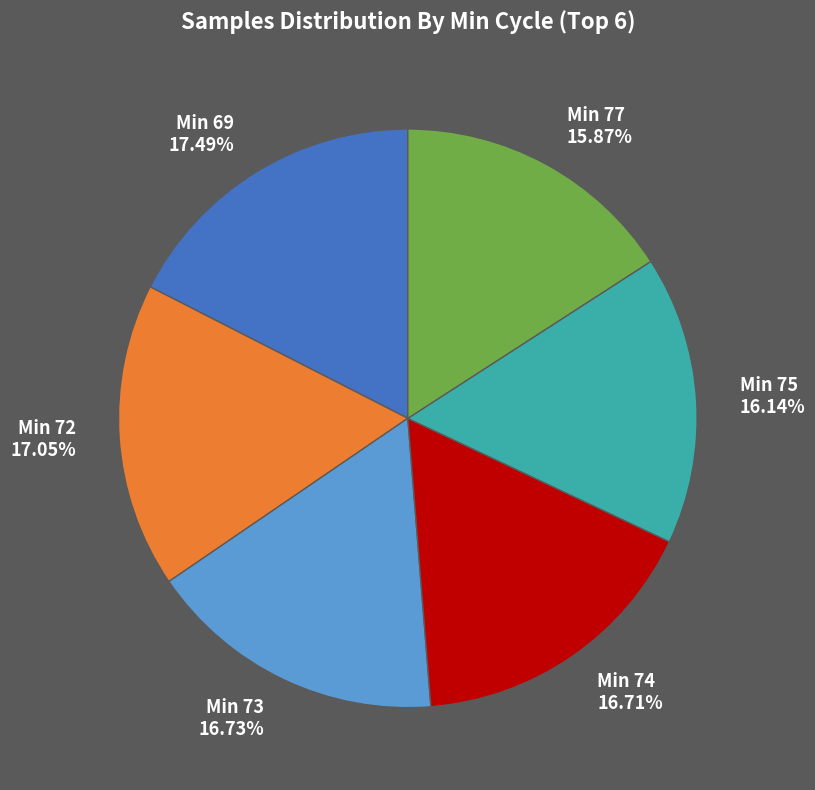

Approximately how many times larger is the value at Min 73 compared to Min 69?

1.0